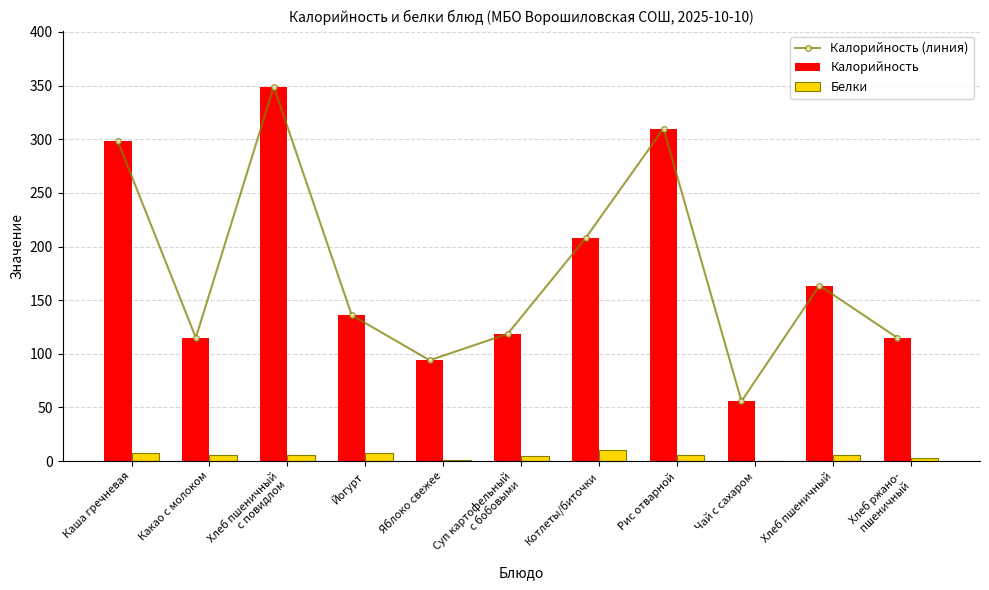

At which label does Белки first exceed 5?

Каша гречневая